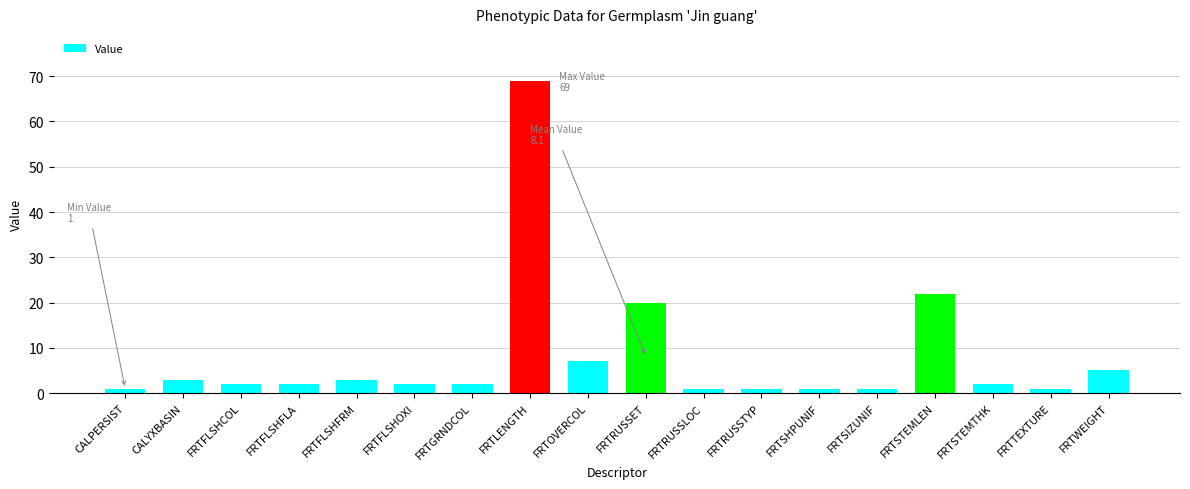

At which category does the chart reach its peak across all series?

FRTLENGTH